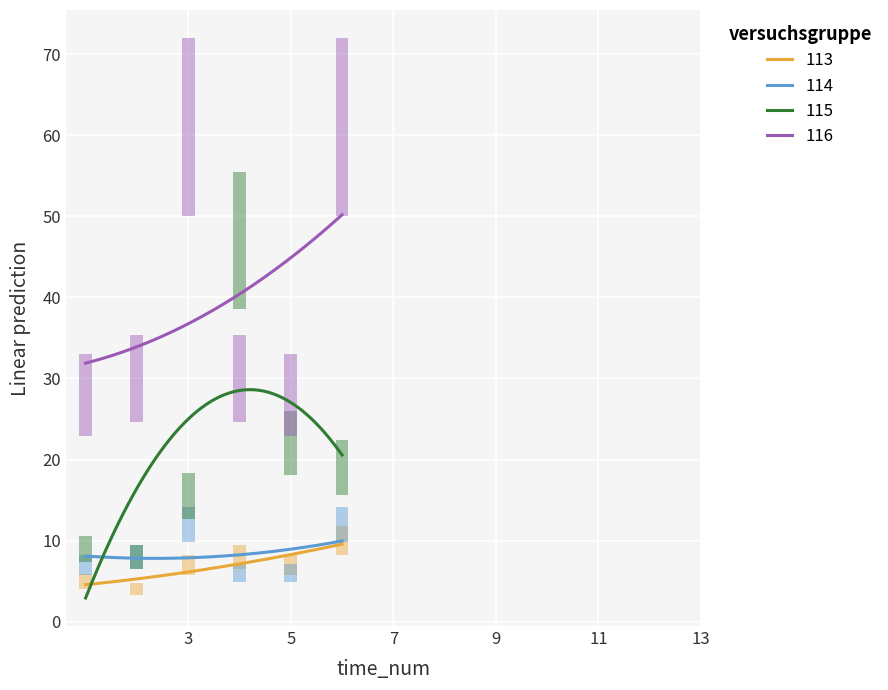

True or false: 116 and 115 cross at least once.

False